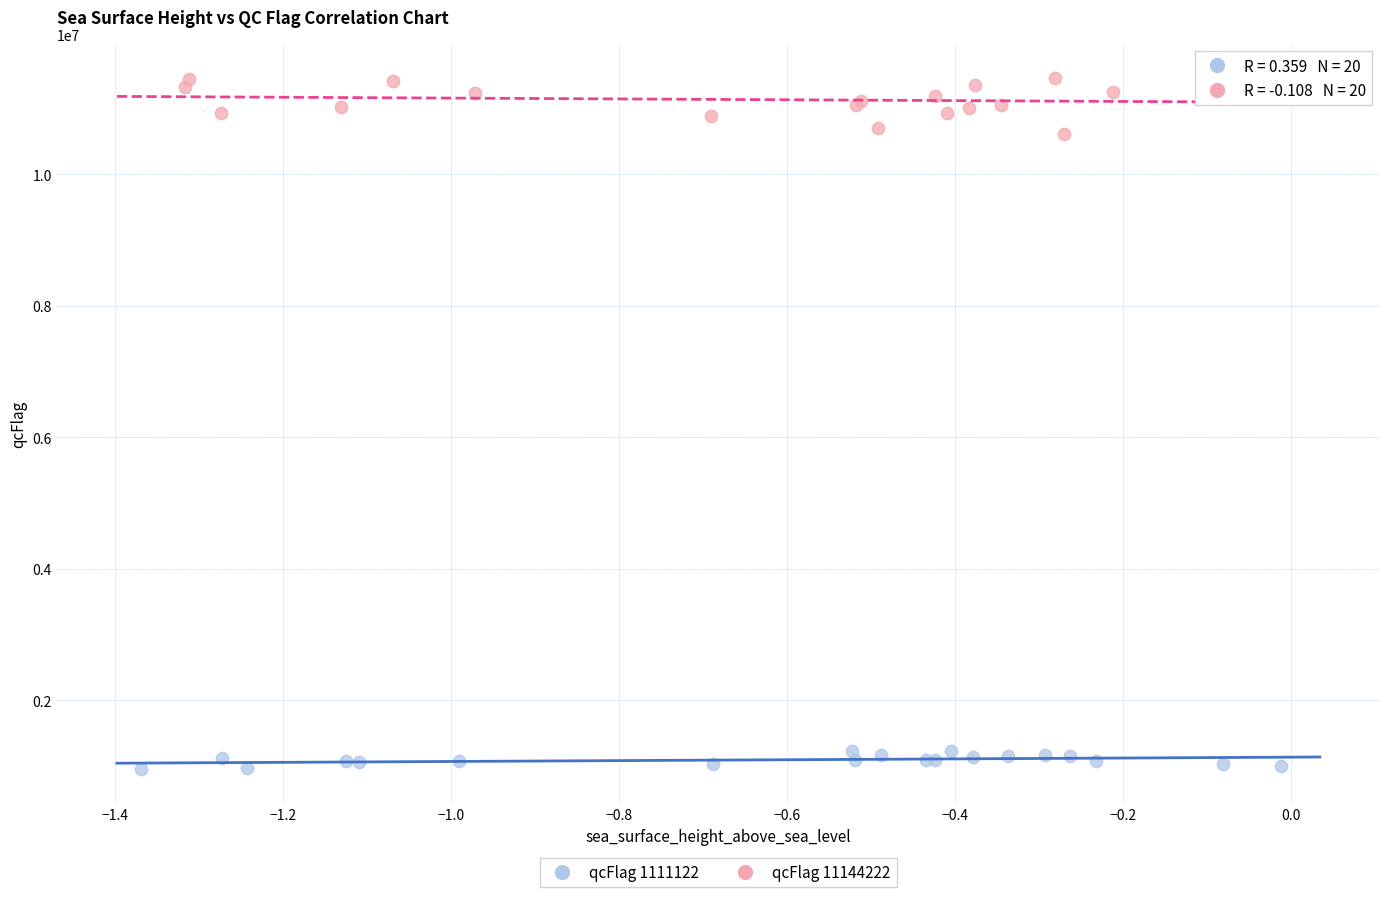

What are all the series names shown in the legend?

qcFlag 1111122, qcFlag 11144222